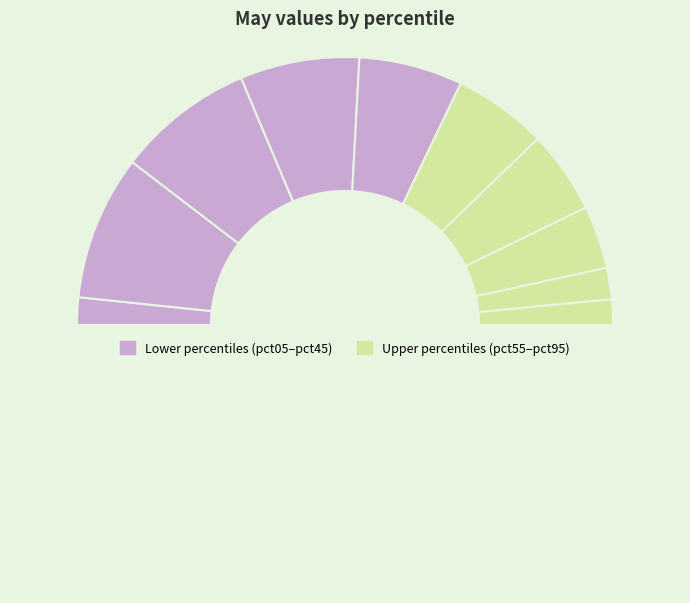

How many segments does this pie chart have?

11